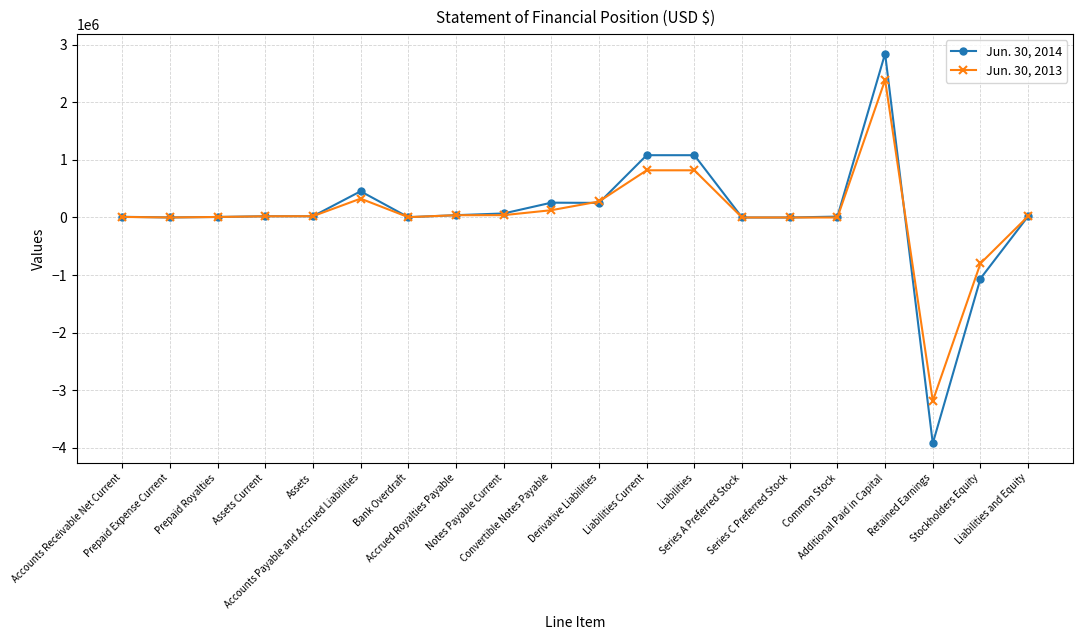

Is the value of Jun. 30, 2014 at Derivative Liabilities greater than the value of Jun. 30, 2013 at Prepaid Expense Current?

Yes